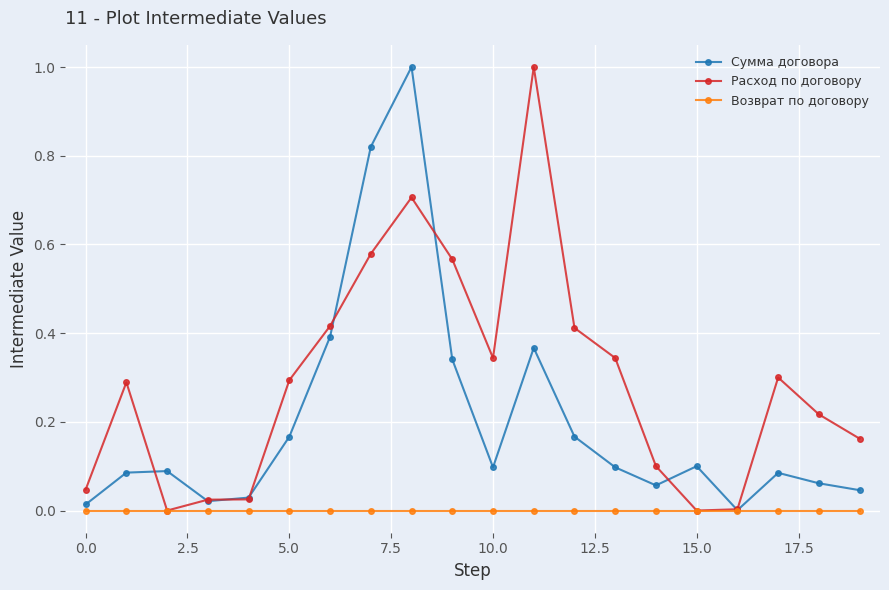

List the series in order of their overall mean, highest first.

Расход по договору, Сумма договора, Возврат по договору